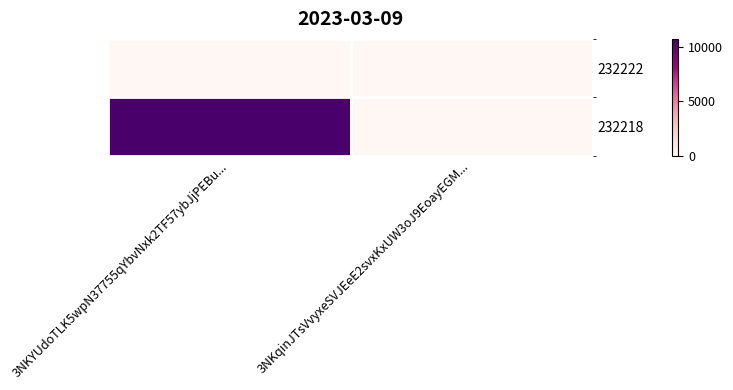

Reading left to right, extract all data points from this chart.

232222: 3NKYUdoTLK5wpN37755qYbvNxk2TF57ybJjPEBu...=0	3NKqinJTsVvyxeSVJEeE2svxKxUW3oJ9EoayEGM...=0
232218: 3NKYUdoTLK5wpN37755qYbvNxk2TF57ybJjPEBu...=10773	3NKqinJTsVvyxeSVJEeE2svxKxUW3oJ9EoayEGM...=0